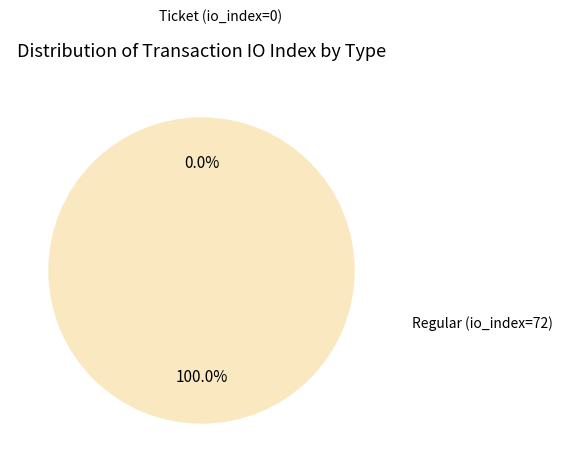

To the nearest percent, what is the average slice percentage?

50%